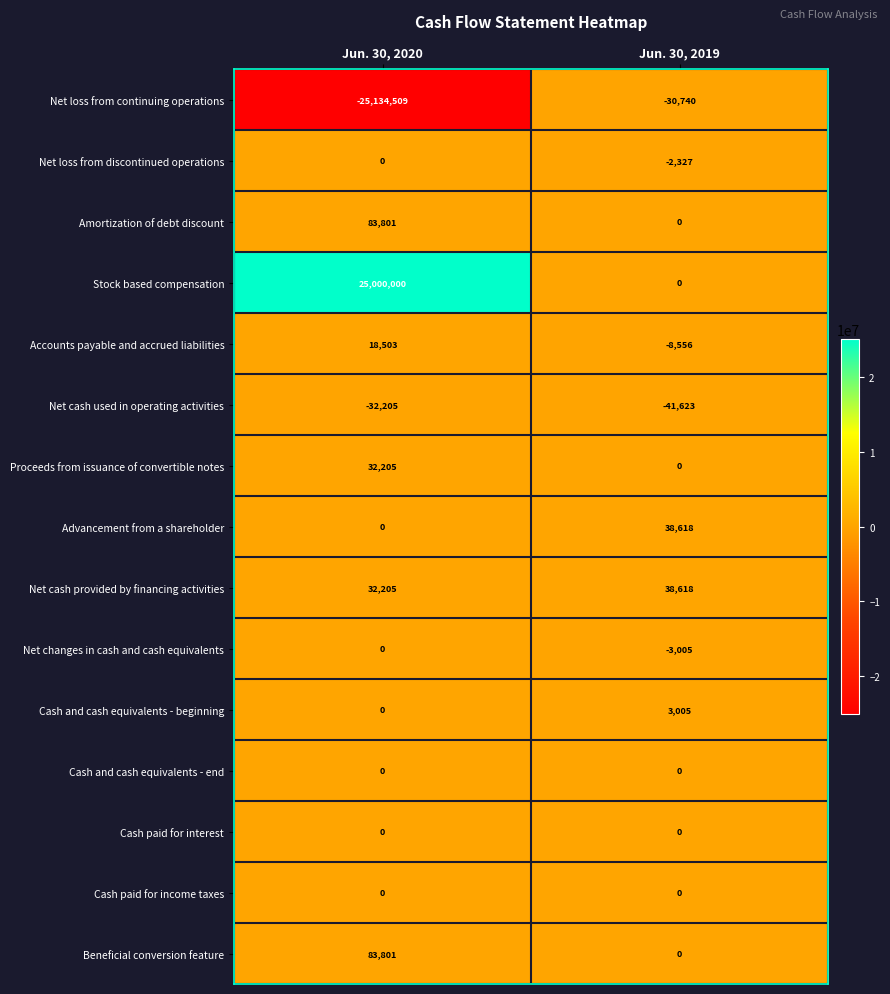

Which series has the largest total across all categories?

Stock based compensation